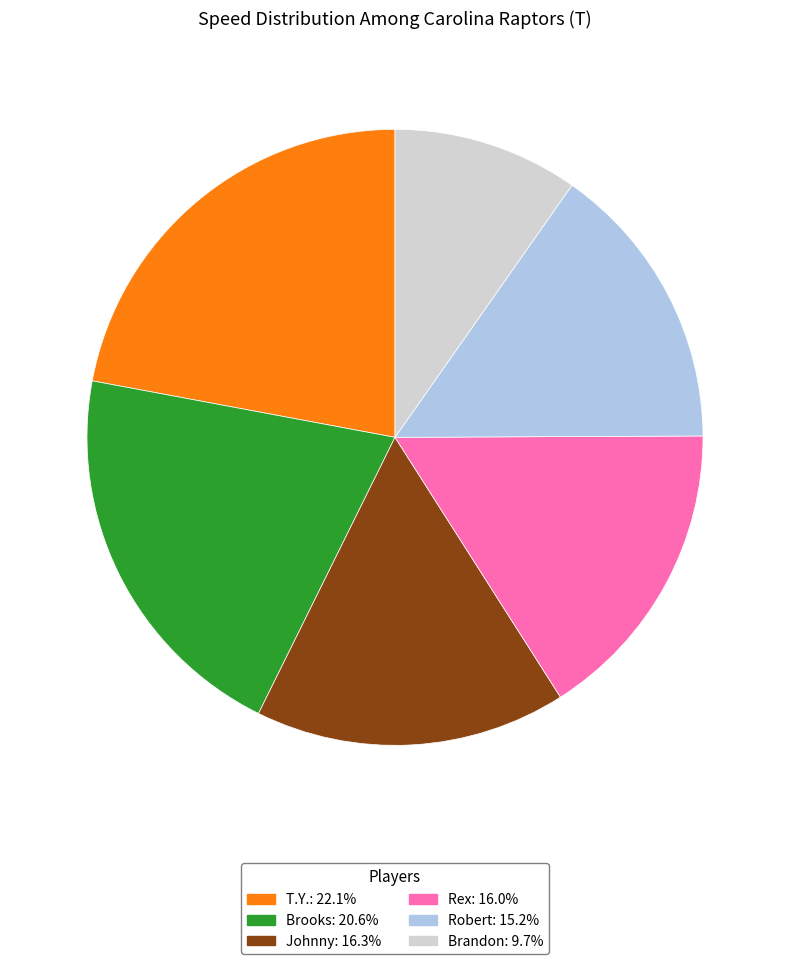

Is there any slice that represents more than half of the pie?

No